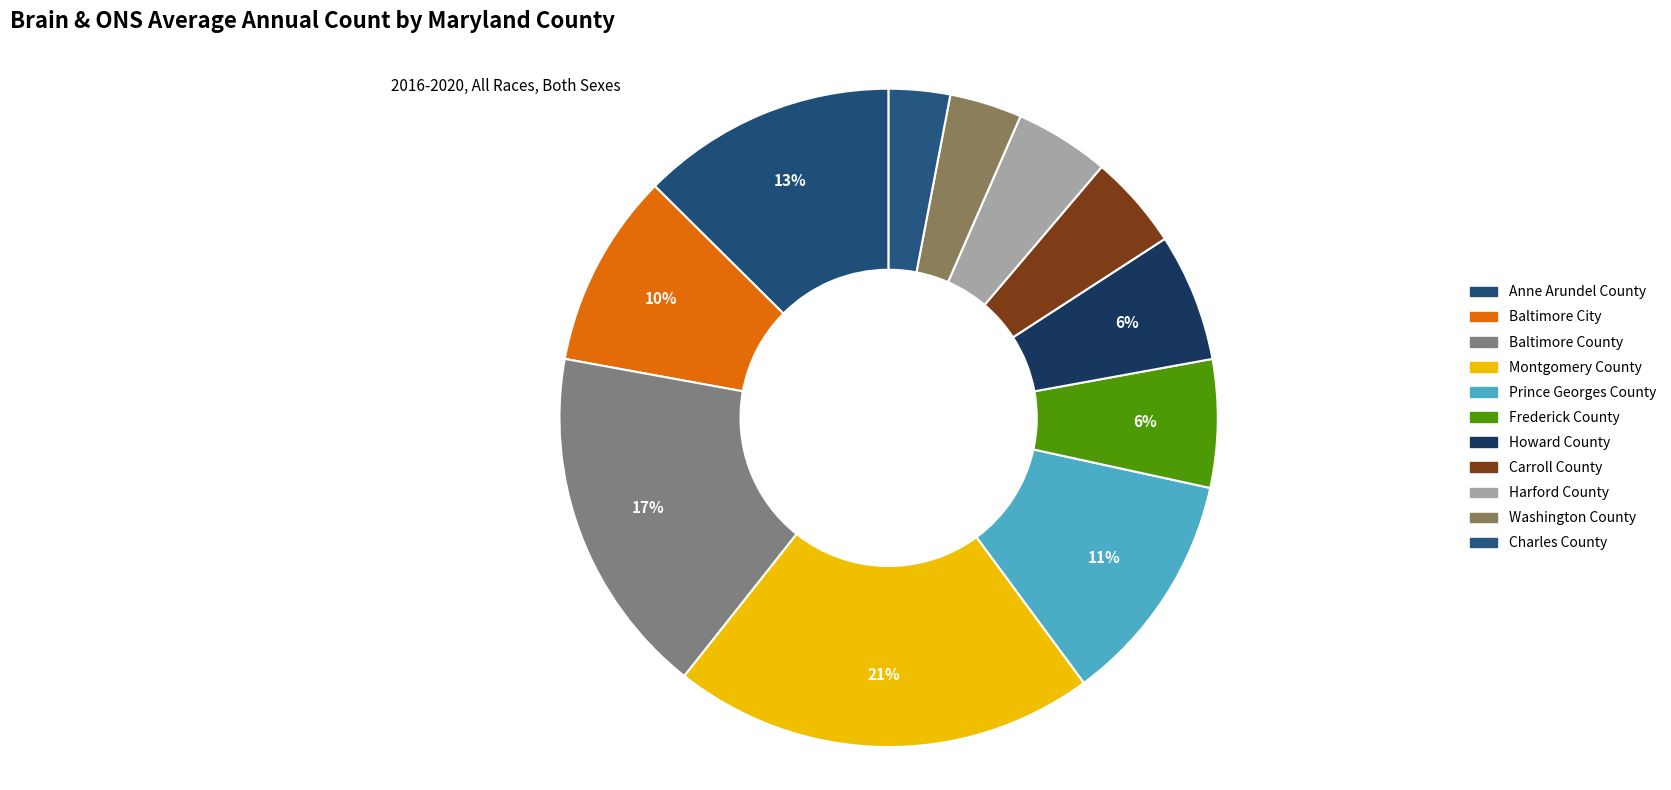

To the nearest percent, what is the difference between the largest and smallest slice percentages?

18%